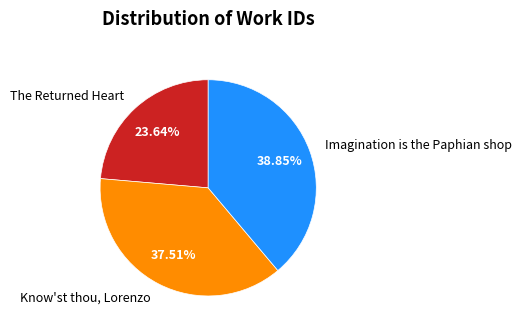

Is there any slice that represents more than half of the pie?

No